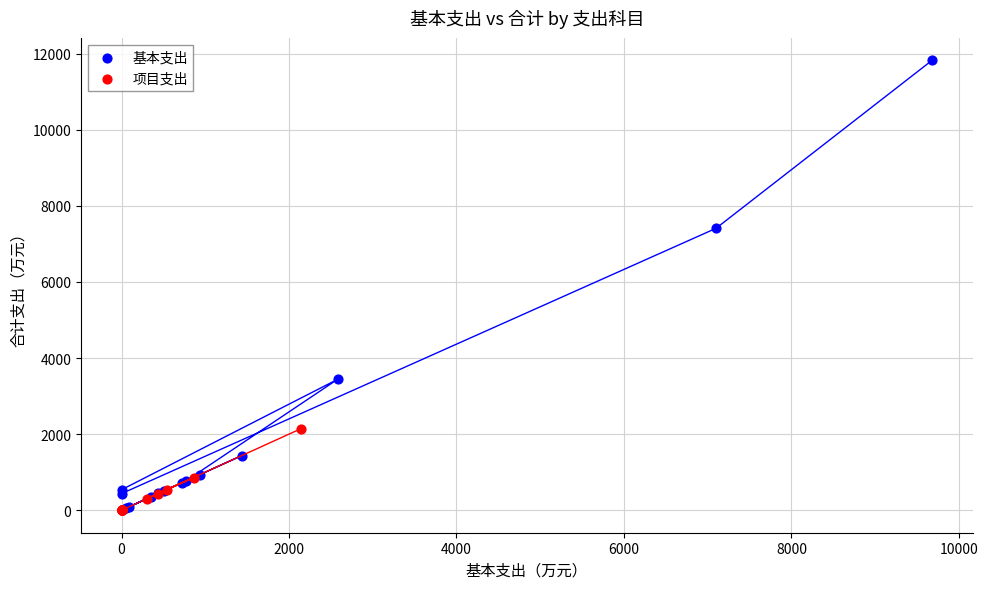

Which series has the largest Y range (max minus min)?

基本支出